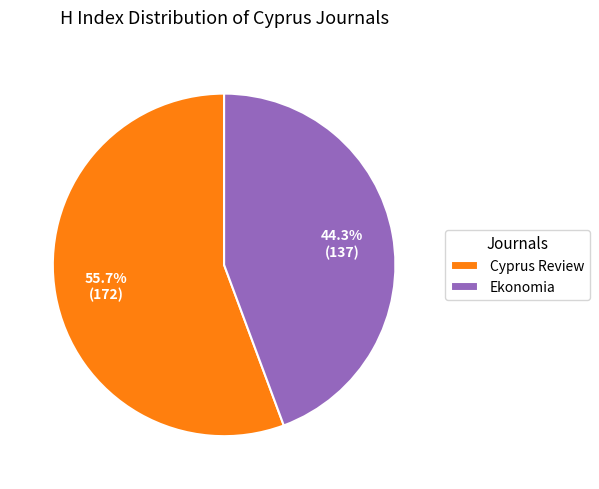

Which slice represents more than half of the pie?

Cyprus Review